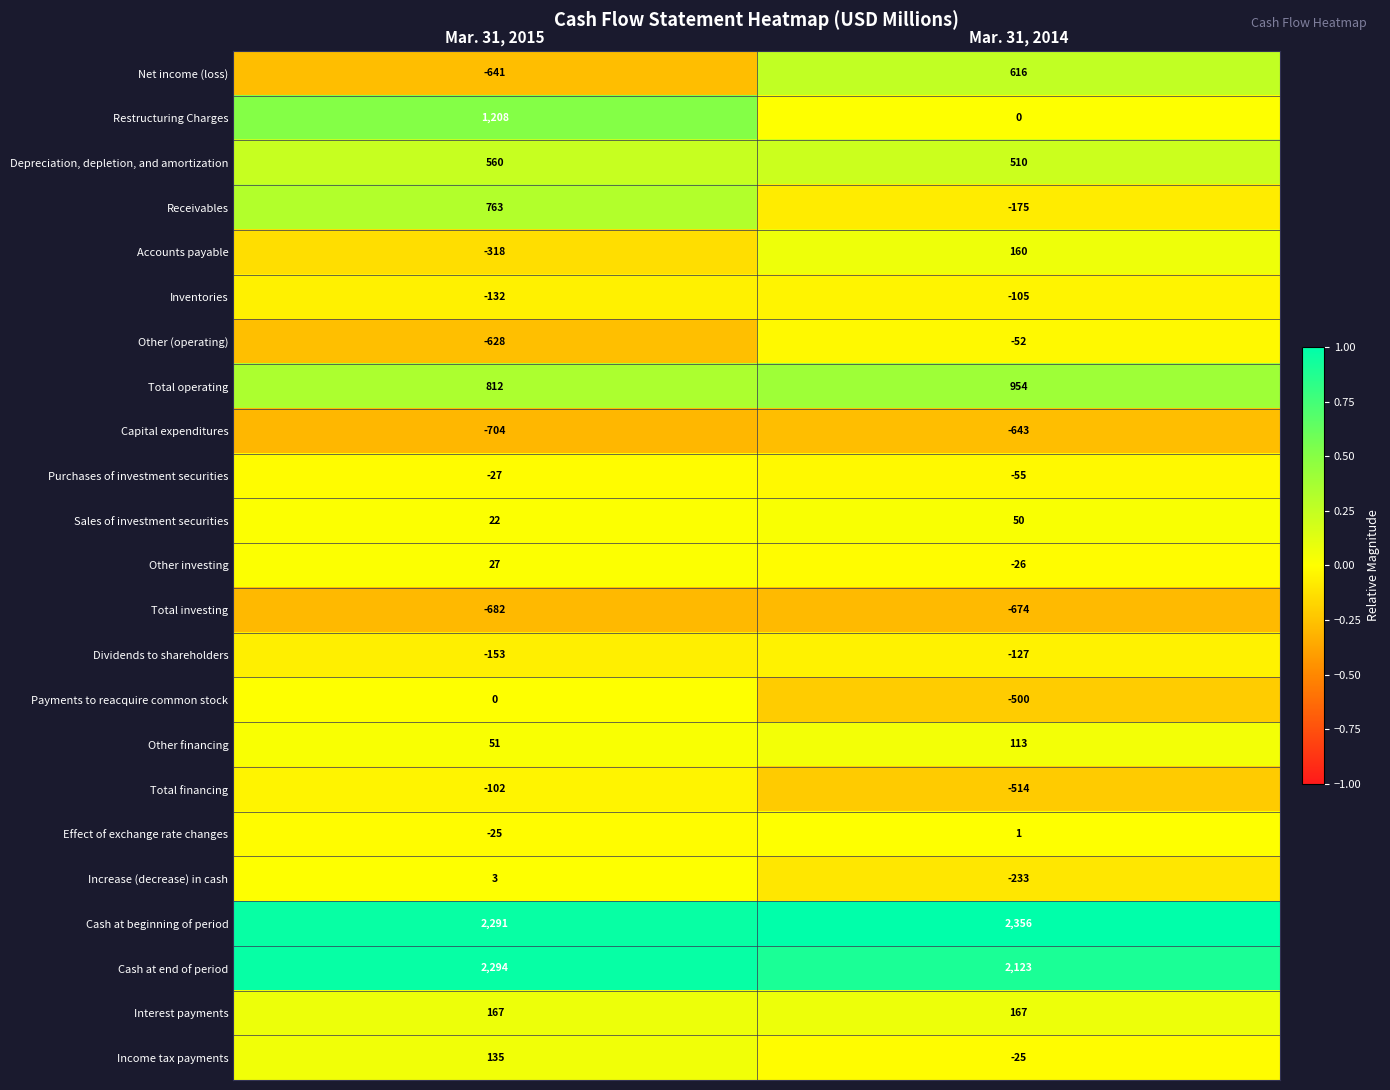

What is the difference between the highest and lowest values at Mar. 31, 2014?

3030